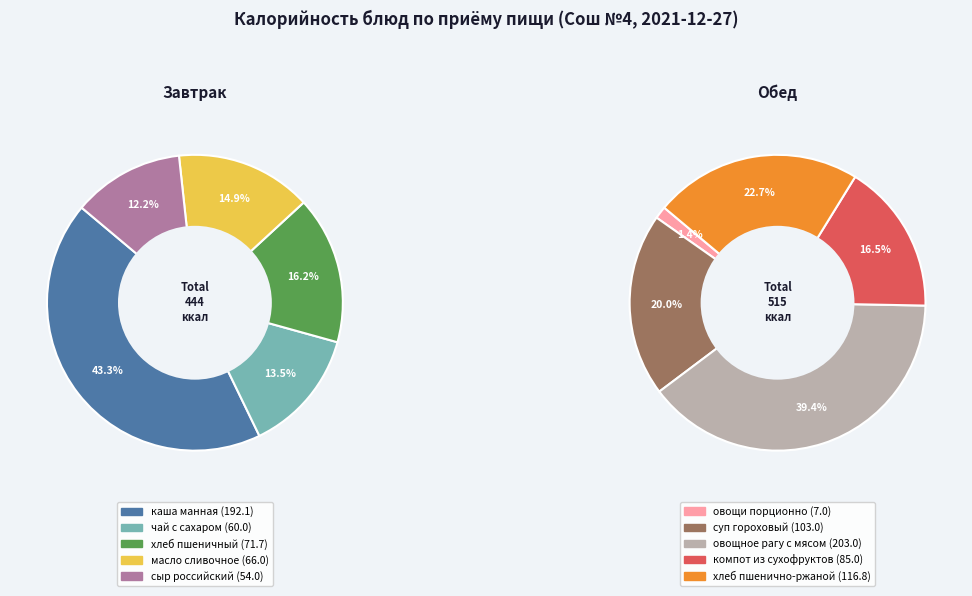

What is the largest slice in the pie chart?

овощное рагу с мясом